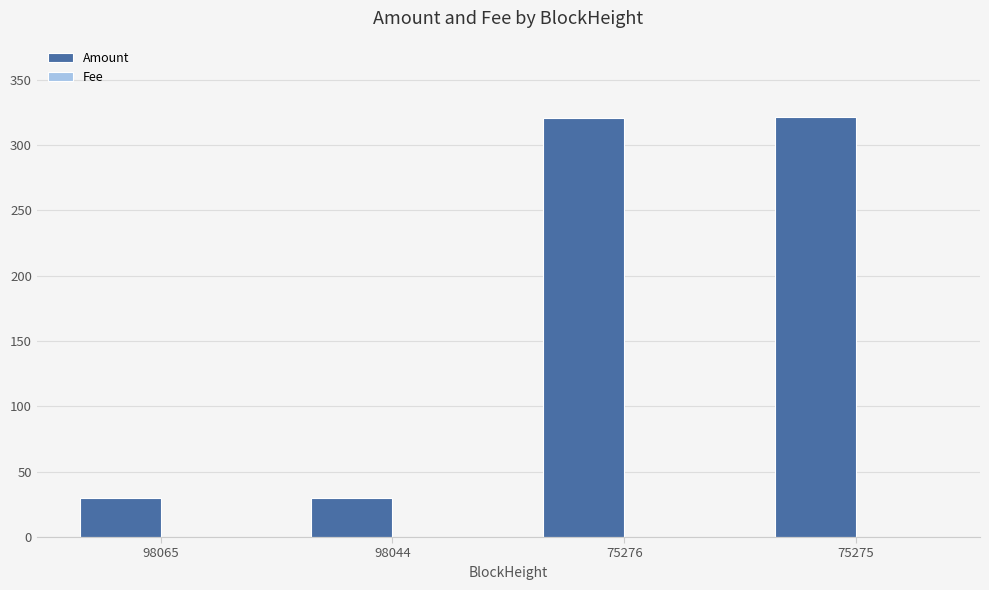

What is the difference between the Amount values at 98065 and 75275?

291.9